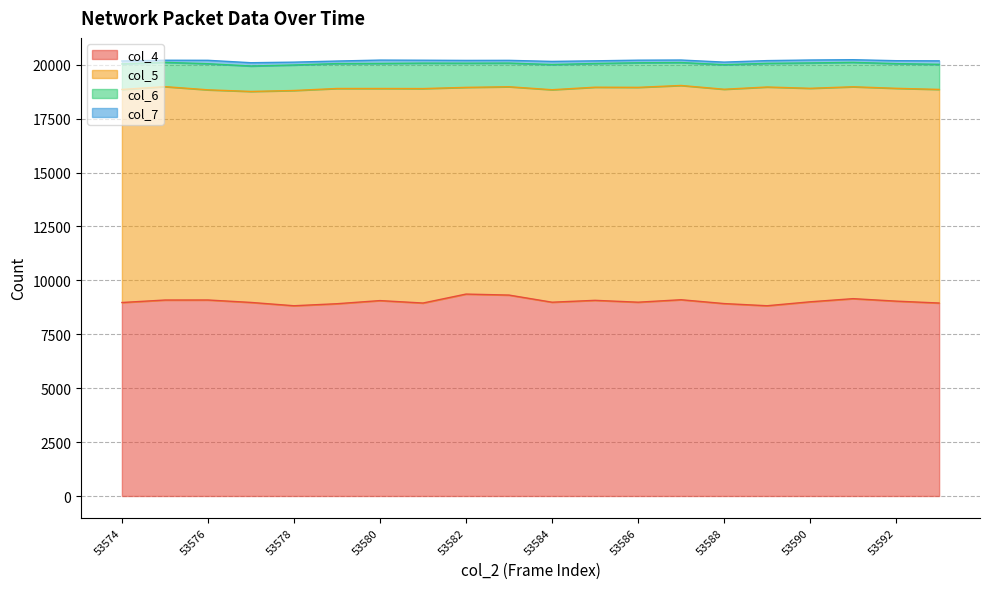

What is the spread (max minus min) of values at 53584?

9710